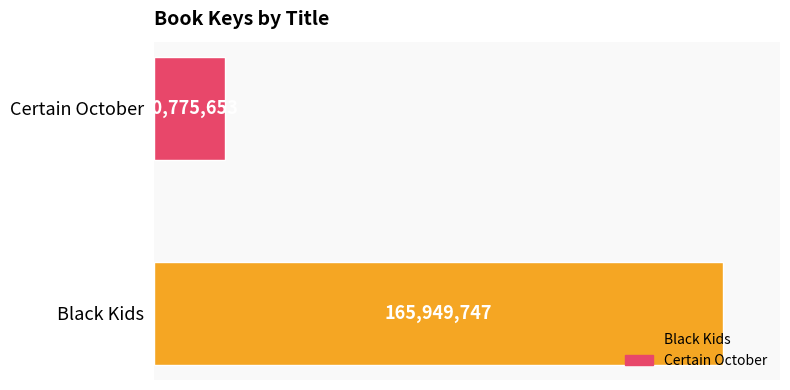

What is the minimum value shown in the chart?

20775653